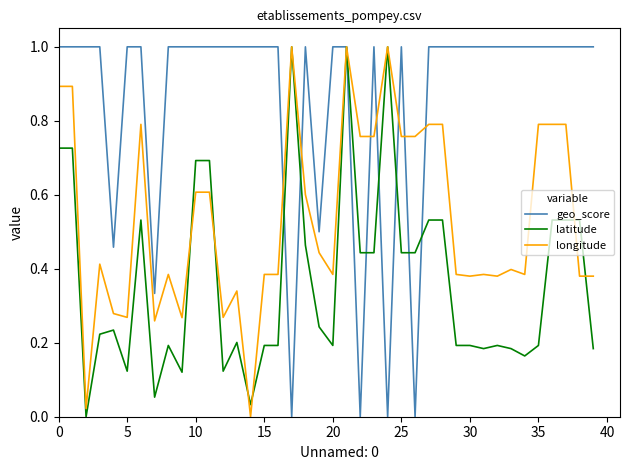

Rank the series by their average value, from highest to lowest.

geo_score, longitude, latitude